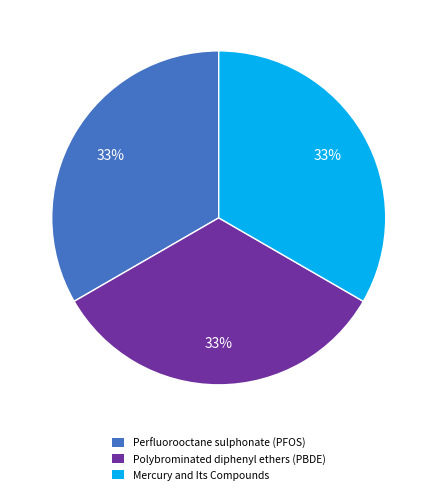

What percentage is the Mercury and Its Compounds slice, to the nearest percent?

33%